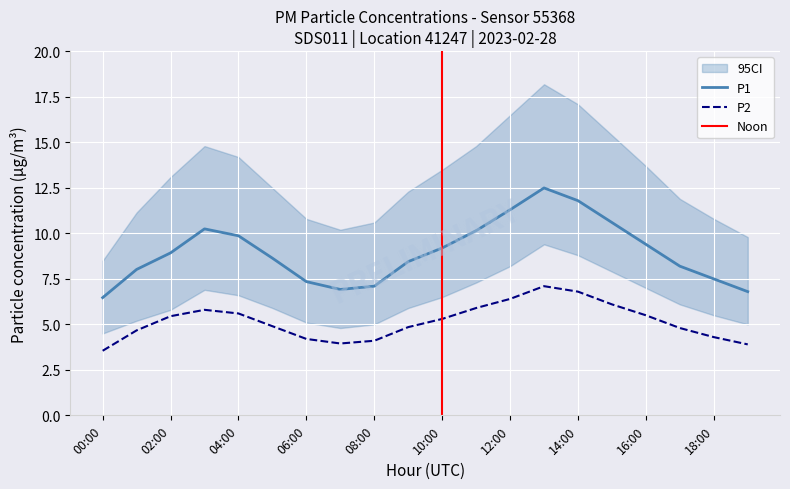

Reading left to right, extract all data points from this chart.

P1: 00:00=6.5	01:00=8.0	02:00=8.9	03:00=10.2	04:00=9.9	05:00=8.6	06:00=7.3	07:00=6.9	08:00=7.1	09:00=8.4	10:00=9.2	11:00=10.2	12:00=11.3	13:00=12.5	14:00=11.8	15:00=10.6	16:00=9.4	17:00=8.2	18:00=7.5	19:00=6.8
P2: 00:00=3.5	01:00=4.7	02:00=5.5	03:00=5.8	04:00=5.6	05:00=4.9	06:00=4.2	07:00=4.0	08:00=4.1	09:00=4.8	10:00=5.3	11:00=5.9	12:00=6.4	13:00=7.1	14:00=6.8	15:00=6.1	16:00=5.5	17:00=4.8	18:00=4.3	19:00=3.9